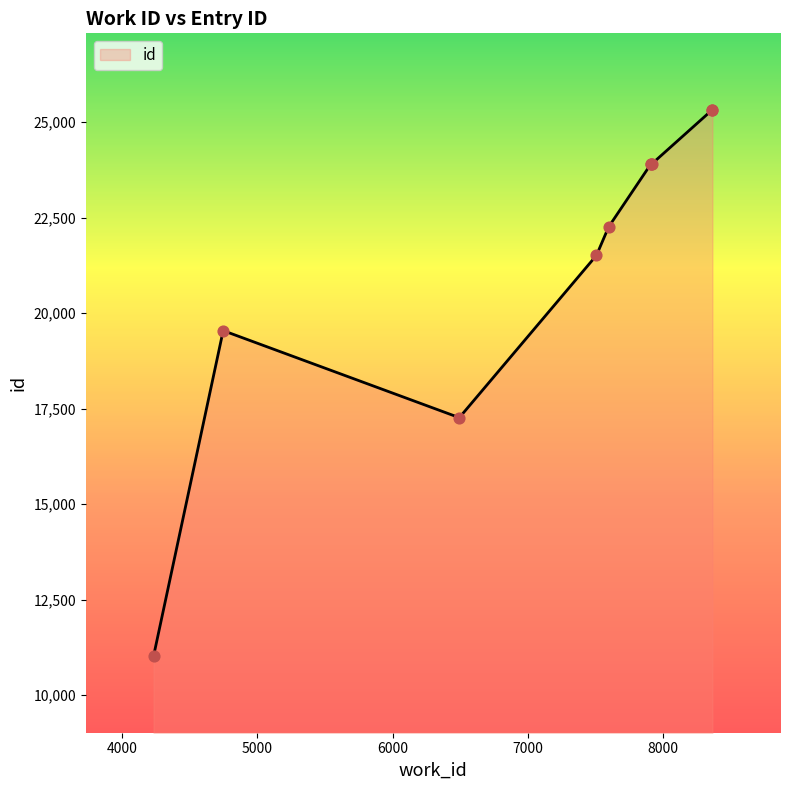

What is the difference between the maximum and minimum values?

14305